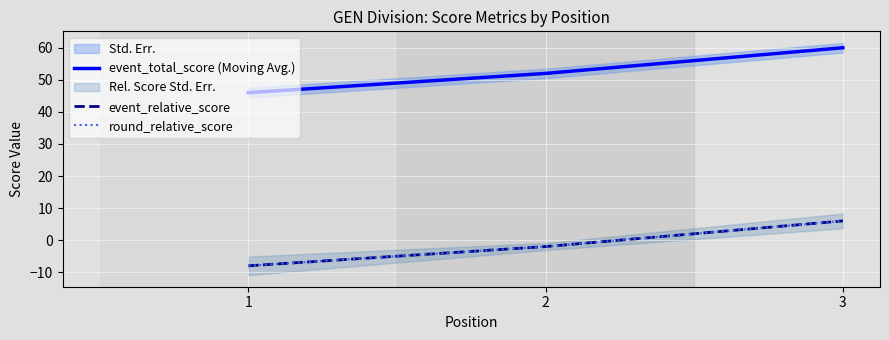

Reading right to left, what are all the values shown in this chart?

event_total_score (Moving Avg.): 3=60	2=52	1=46
event_relative_score: 3=6	2=-2	1=-8
round_relative_score: 3=6	2=-2	1=-8